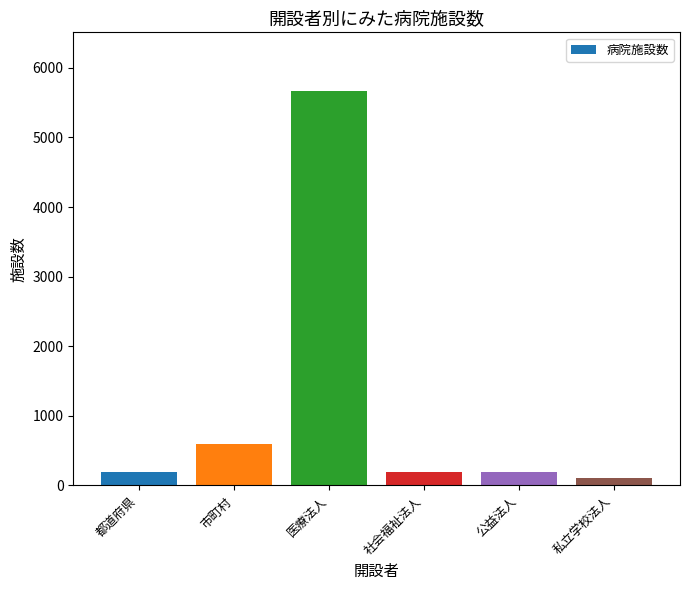

At which label is the value closest to 2886?

市町村